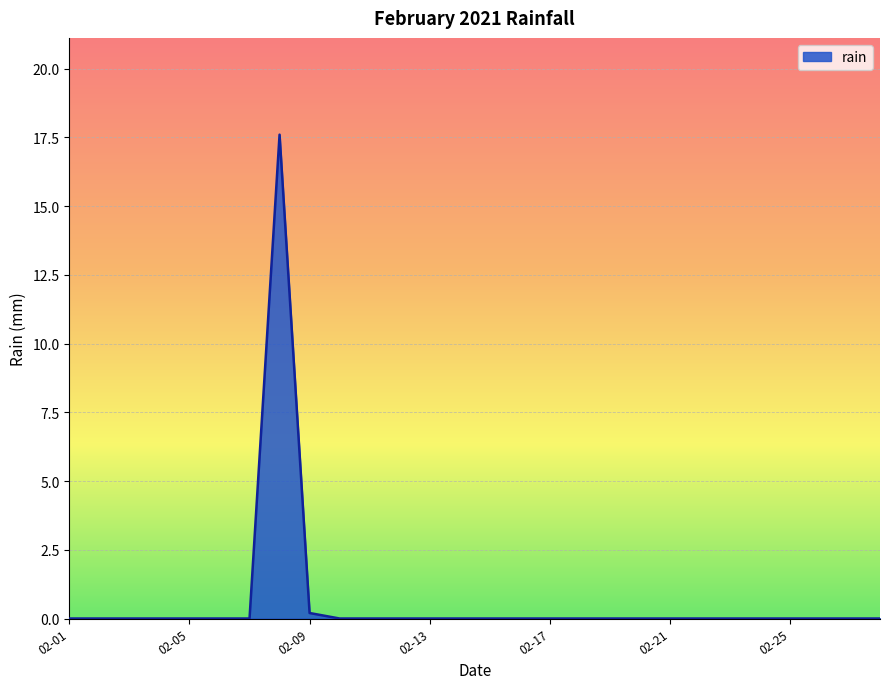

What is the greatest value displayed?

17.6